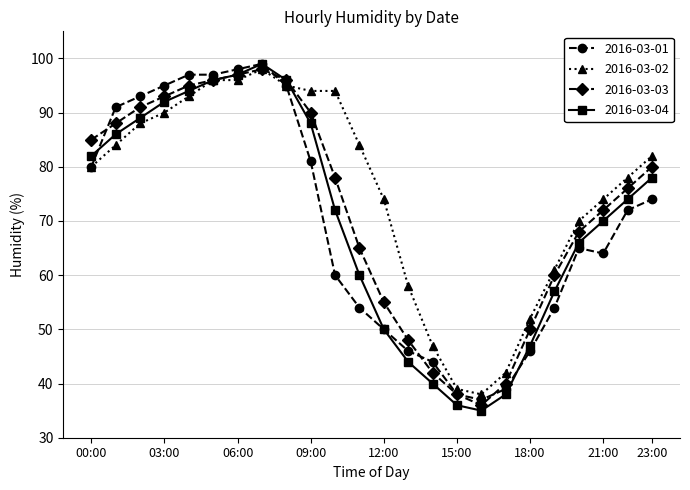

At how many categories does at least one series exceed 45?

21